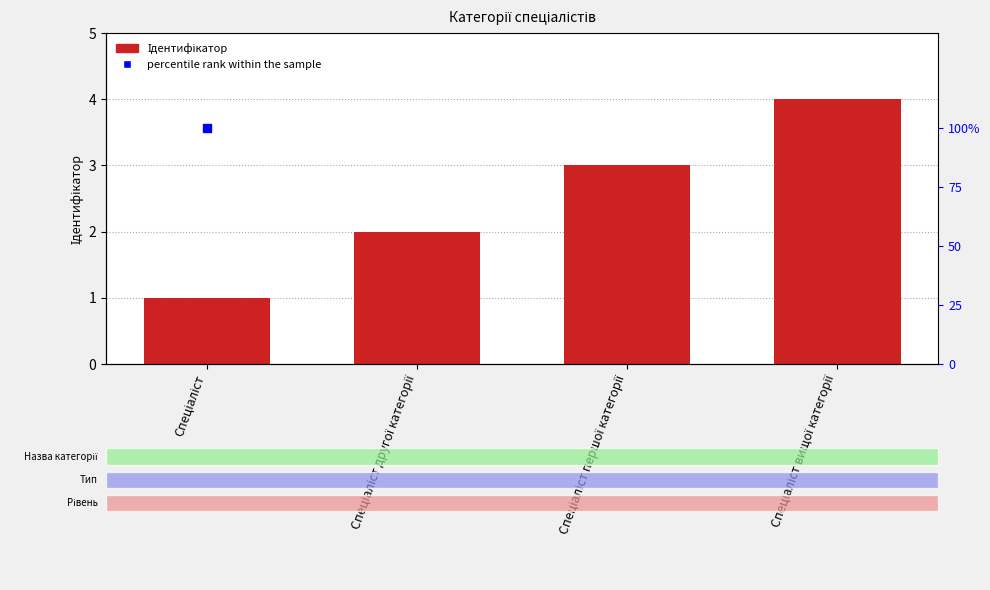

What are all the series names shown in the legend?

Ідентифікатор, percentile rank within the sample